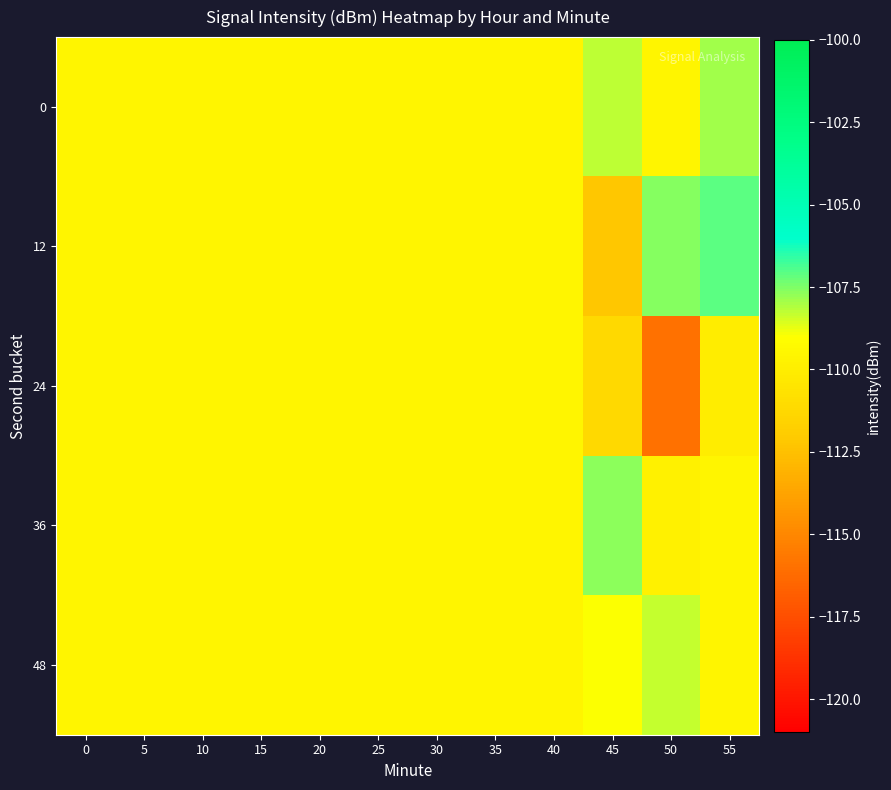

What is the total value across all series at 15?

-548.0